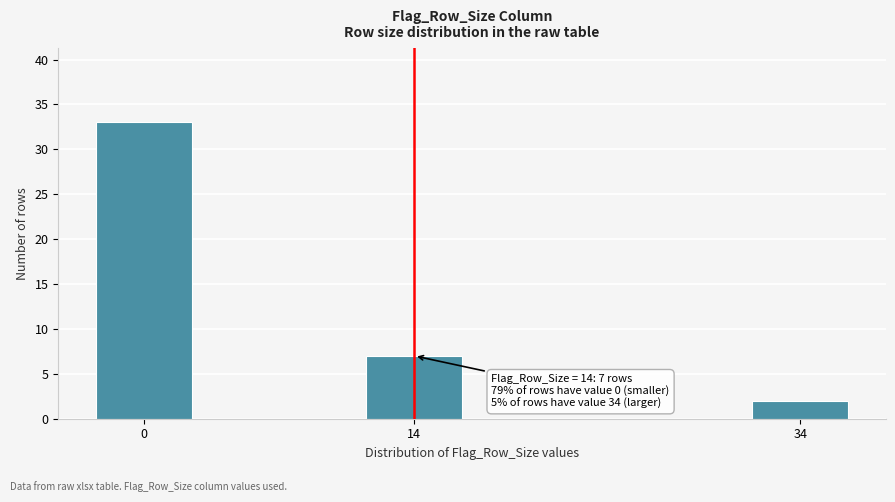

Reading right to left, list all the values displayed in this chart.

34=2	14=7	0=33